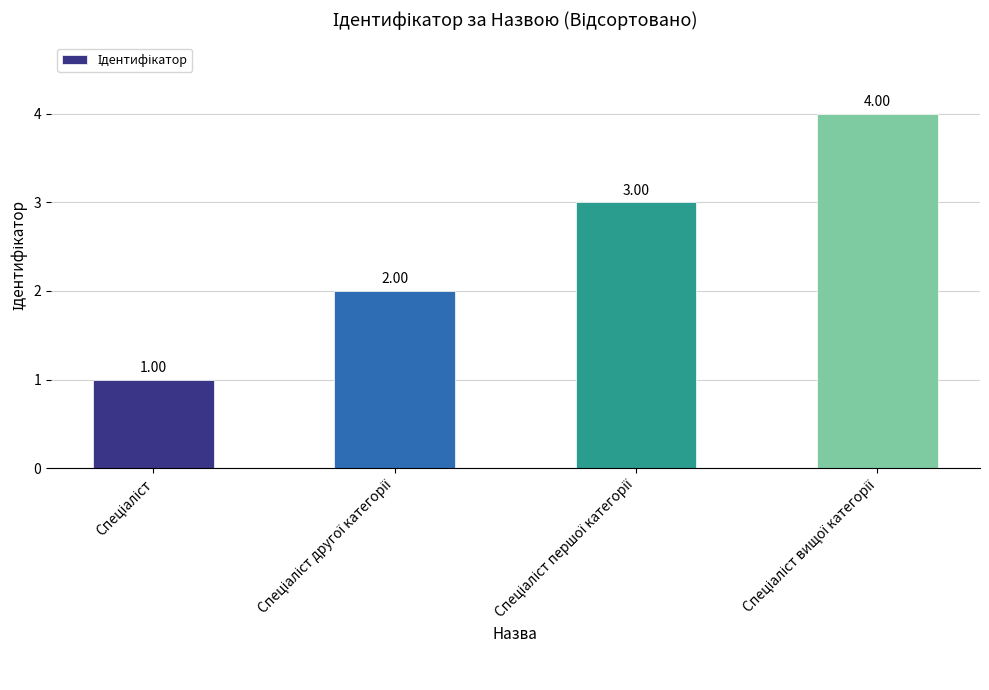

What is the difference between the maximum and minimum values?

3